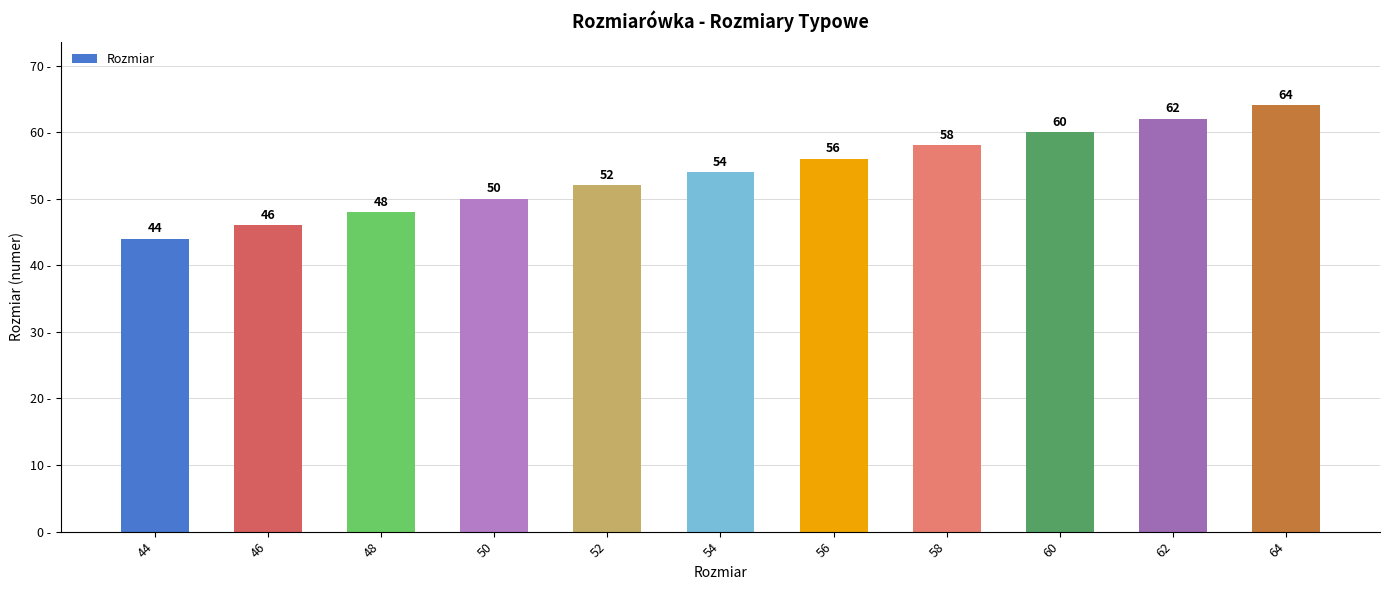

Reading left to right, extract all data points from this chart.

44=44	46=46	48=48	50=50	52=52	54=54	56=56	58=58	60=60	62=62	64=64